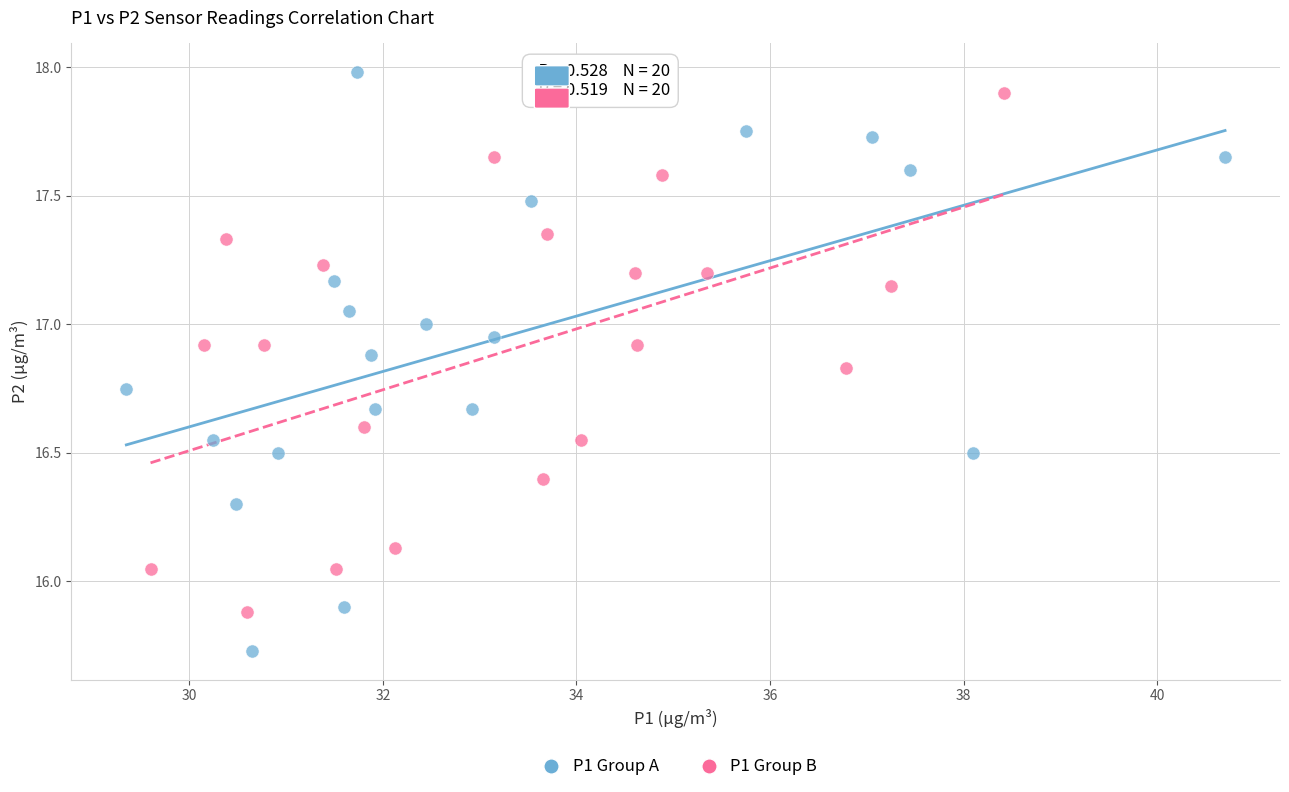

Which series has the largest Y range (max minus min)?

P1 Group A